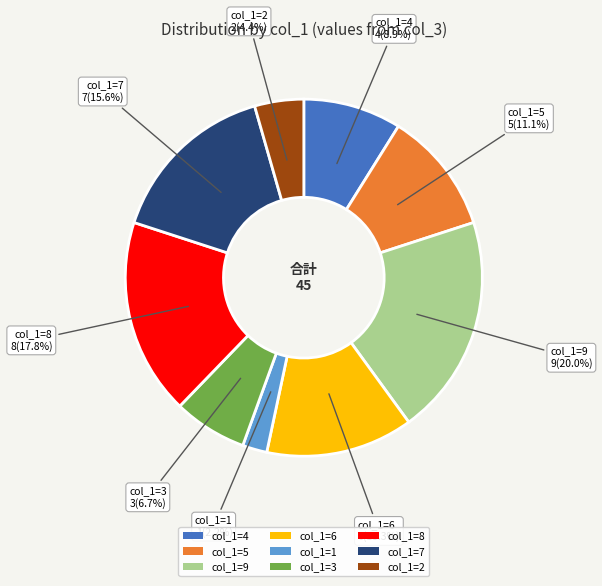

Does any single category account for the majority?

No